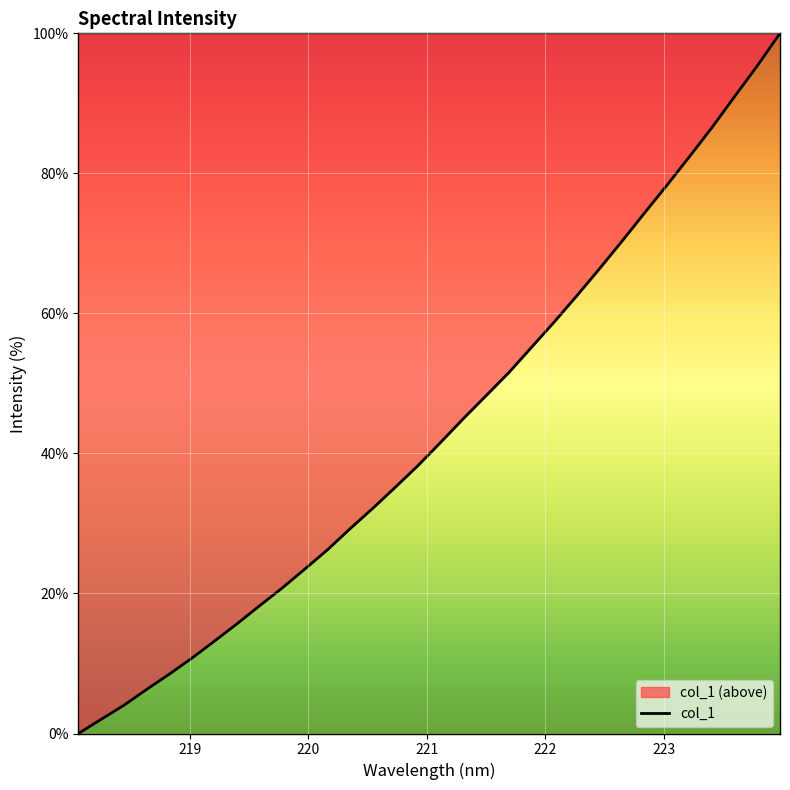

What is the value of the 28th point from the left?

82.4